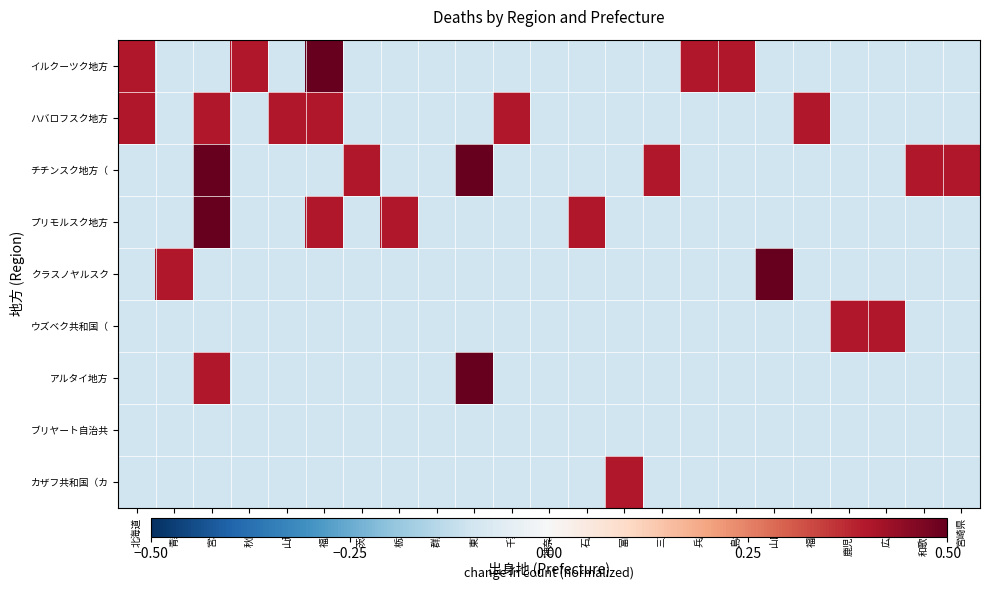

Count the number of data series in this chart.

9